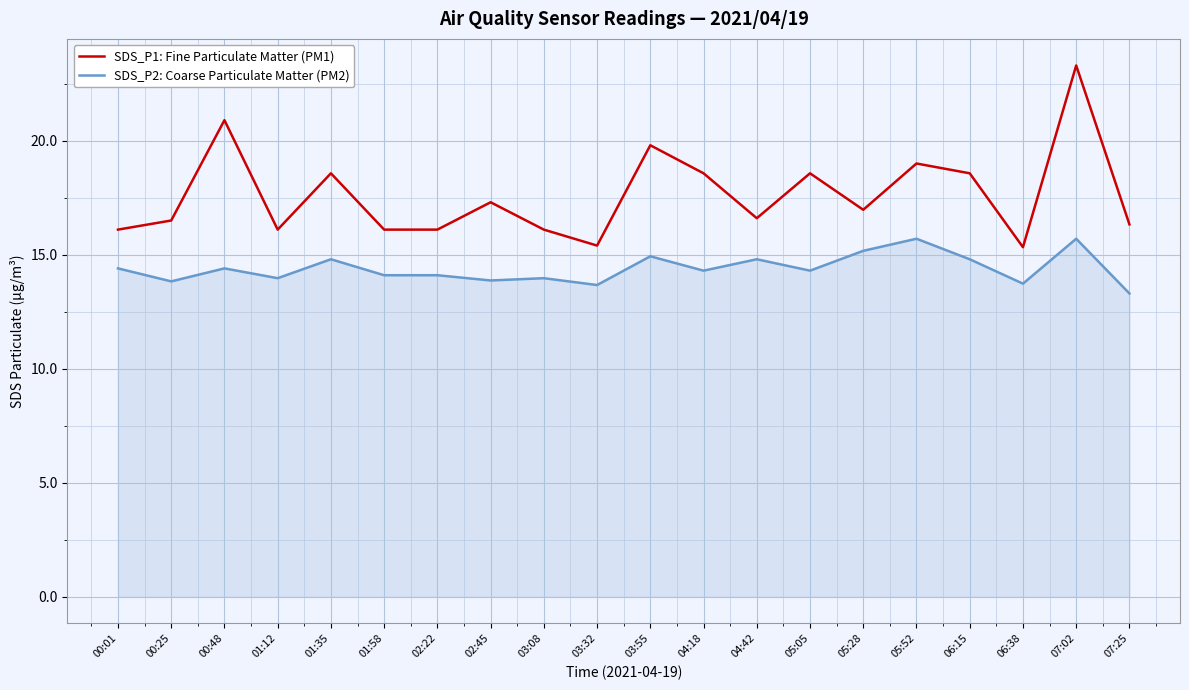

What position from the right is 03:32?

11